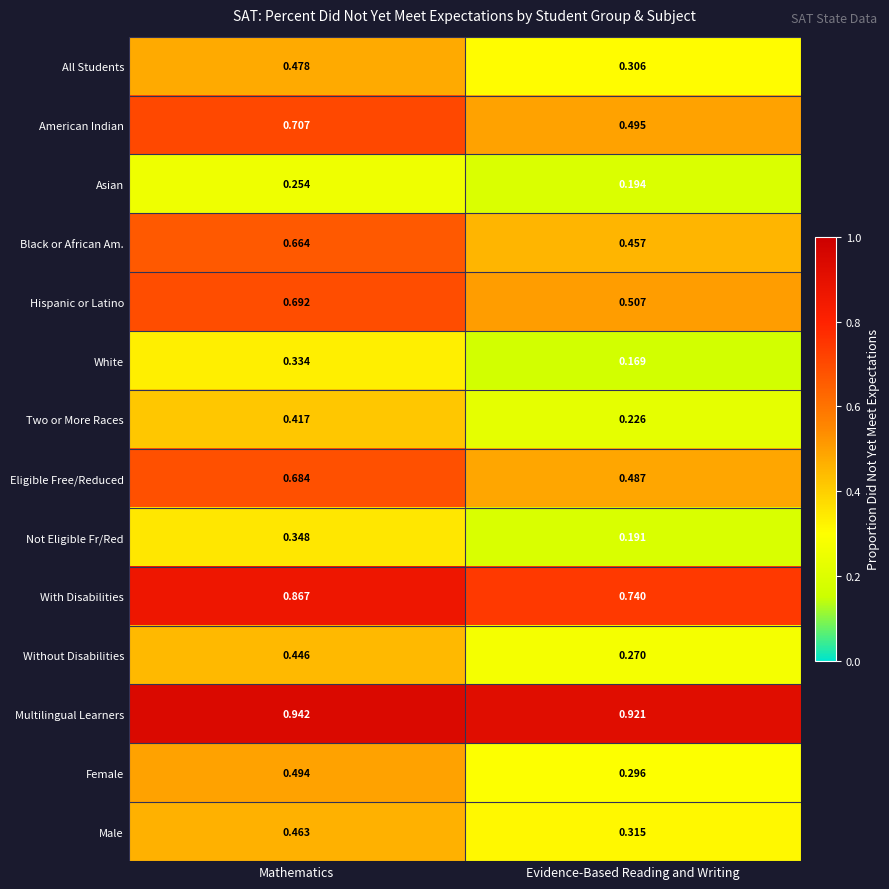

Is the value of Not Eligible Fr/Red at Mathematics greater than the value of White at Evidence-Based Reading and Writing?

Yes